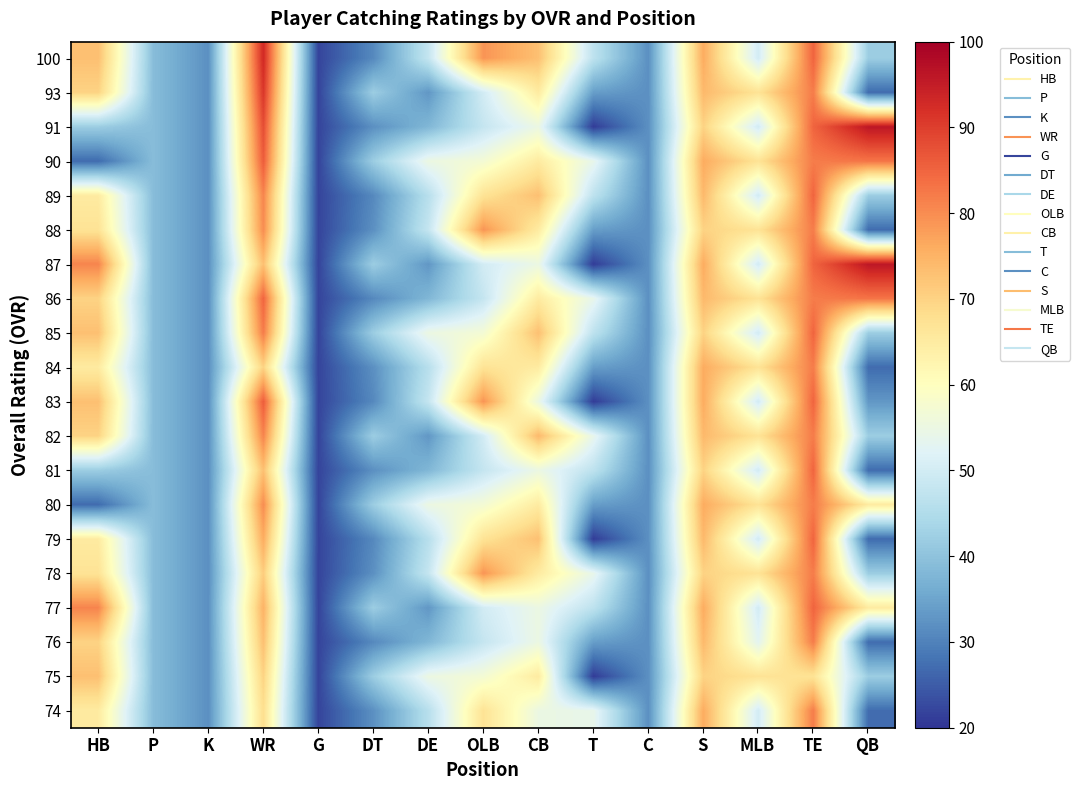

Reading left to right, transcribe all the data shown in this chart.

100: HB=73	P=39	K=32	WR=93	G=22	DT=31	DE=48	OLB=79	CB=73	T=47	C=32	S=76	MLB=50	TE=85	QB=42
93: HB=70	P=39	K=32	WR=91	G=22	DT=42	DE=33	OLB=50	CB=65	T=34	C=32	S=74	MLB=67	TE=82	QB=27
91: HB=42	P=39	K=32	WR=88	G=22	DT=32	DE=38	OLB=48	CB=55	T=21	C=32	S=70	MLB=50	TE=85	QB=96
90: HB=27	P=39	K=32	WR=86	G=22	DT=42	DE=55	OLB=57	CB=65	T=54	C=32	S=76	MLB=67	TE=82	QB=83
89: HB=65	P=39	K=32	WR=81	G=22	DT=31	DE=46	OLB=67	CB=73	T=47	C=32	S=74	MLB=50	TE=85	QB=42
88: HB=67	P=39	K=32	WR=80	G=22	DT=32	DE=48	OLB=79	CB=65	T=34	C=32	S=70	MLB=67	TE=82	QB=27
87: HB=81	P=39	K=32	WR=73	G=22	DT=42	DE=33	OLB=50	CB=55	T=21	C=32	S=76	MLB=50	TE=85	QB=96
86: HB=70	P=39	K=32	WR=85	G=22	DT=31	DE=38	OLB=48	CB=65	T=54	C=32	S=74	MLB=67	TE=82	QB=83
85: HB=73	P=39	K=32	WR=82	G=22	DT=42	DE=55	OLB=57	CB=73	T=47	C=32	S=70	MLB=50	TE=85	QB=42
84: HB=65	P=39	K=32	WR=70	G=22	DT=32	DE=46	OLB=67	CB=65	T=34	C=32	S=76	MLB=67	TE=82	QB=27
83: HB=73	P=39	K=32	WR=86	G=22	DT=31	DE=48	OLB=79	CB=55	T=21	C=32	S=76	MLB=50	TE=85	QB=33
82: HB=70	P=39	K=32	WR=81	G=22	DT=42	DE=33	OLB=50	CB=74	T=54	C=32	S=74	MLB=67	TE=82	QB=42
81: HB=42	P=39	K=32	WR=73	G=22	DT=32	DE=38	OLB=48	CB=55	T=47	C=32	S=70	MLB=50	TE=85	QB=27
80: HB=27	P=39	K=32	WR=80	G=22	DT=42	DE=55	OLB=57	CB=65	T=34	C=32	S=76	MLB=67	TE=82	QB=65
79: HB=65	P=39	K=32	WR=76	G=22	DT=31	DE=46	OLB=67	CB=73	T=21	C=32	S=74	MLB=50	TE=85	QB=27
78: HB=67	P=39	K=32	WR=71	G=22	DT=32	DE=48	OLB=79	CB=65	T=54	C=32	S=70	MLB=67	TE=82	QB=42
77: HB=81	P=39	K=32	WR=75	G=22	DT=42	DE=33	OLB=50	CB=55	T=47	C=32	S=76	MLB=50	TE=85	QB=65
76: HB=70	P=39	K=32	WR=73	G=22	DT=31	DE=38	OLB=48	CB=55	T=34	C=32	S=74	MLB=53	TE=82	QB=27
75: HB=73	P=39	K=32	WR=70	G=22	DT=42	DE=55	OLB=57	CB=65	T=21	C=32	S=70	MLB=67	TE=67	QB=42
74: HB=65	P=39	K=32	WR=68	G=22	DT=32	DE=46	OLB=67	CB=55	T=54	C=32	S=76	MLB=50	TE=82	QB=27